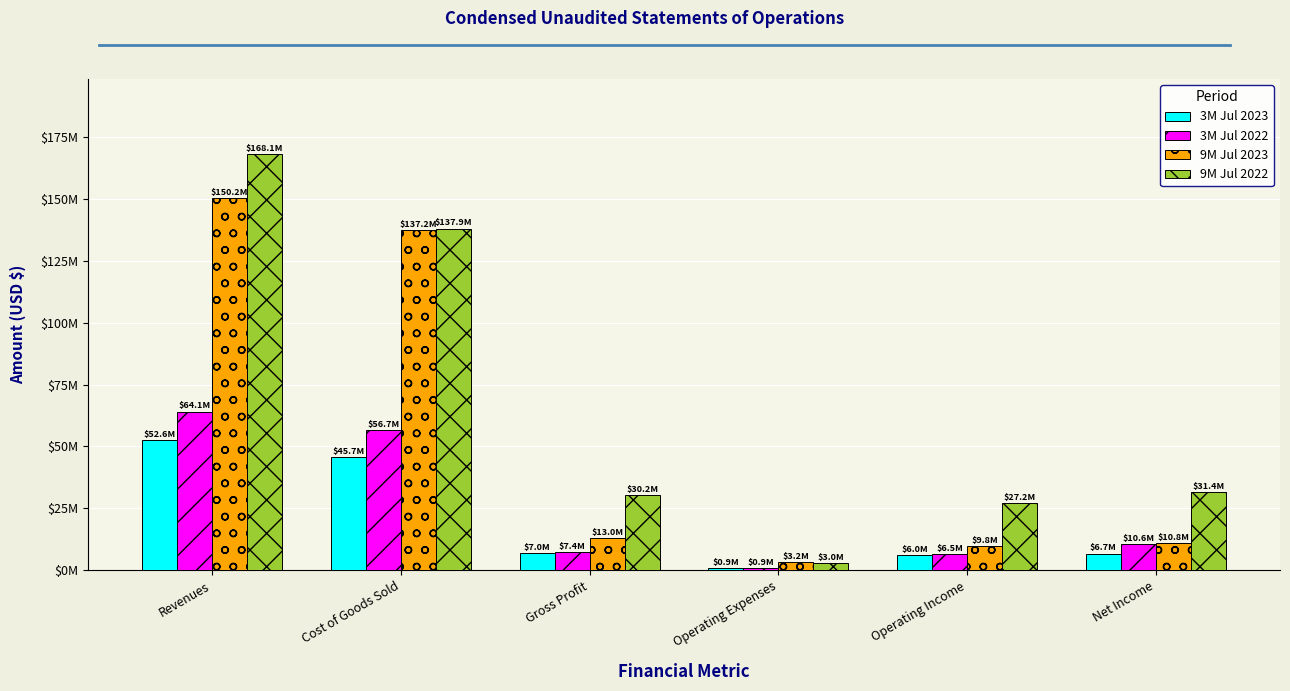

What is the difference between the 3M Jul 2022 values at Net Income and Operating Income?

4.1